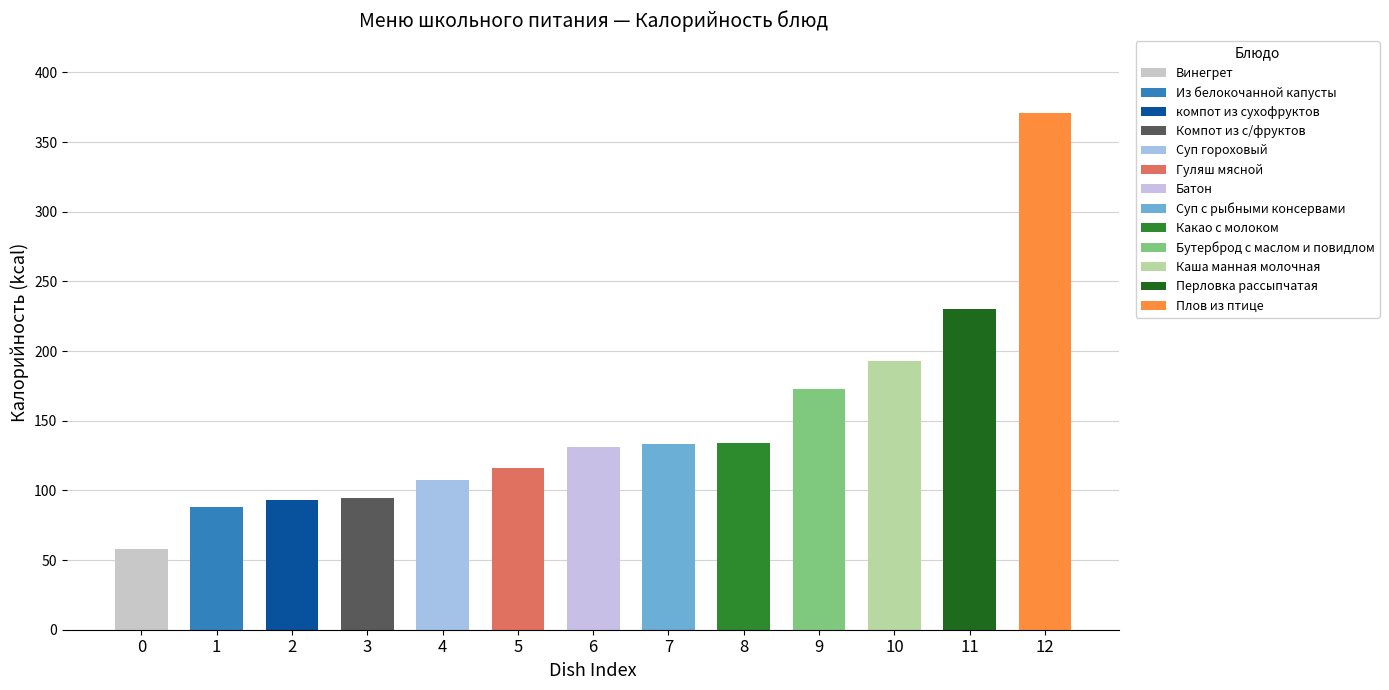

At which category is the sum across all series the highest?

Плов из птице